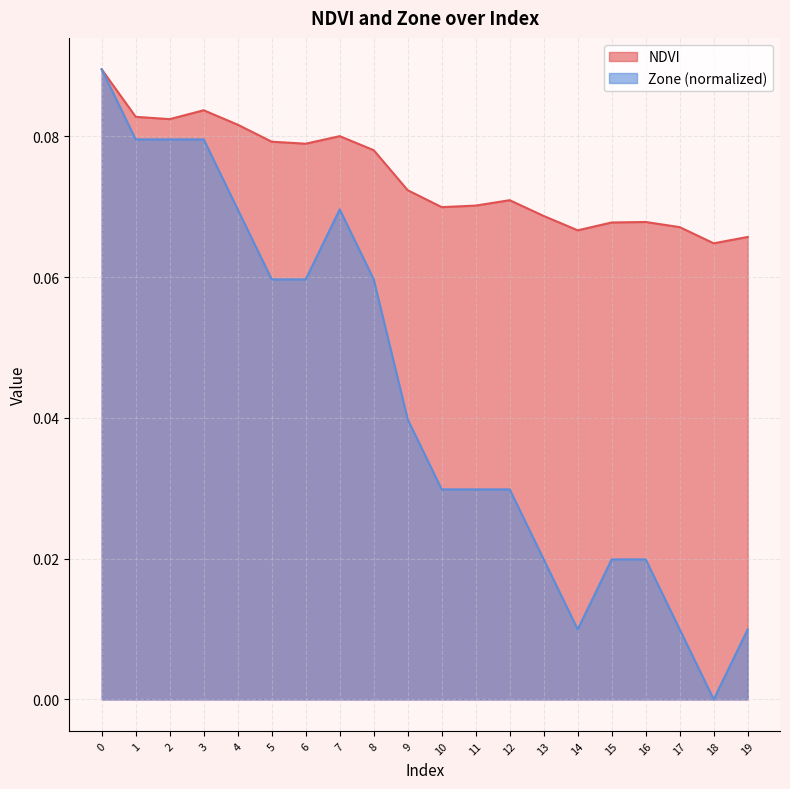

Between 12 and 6, which is larger?

6